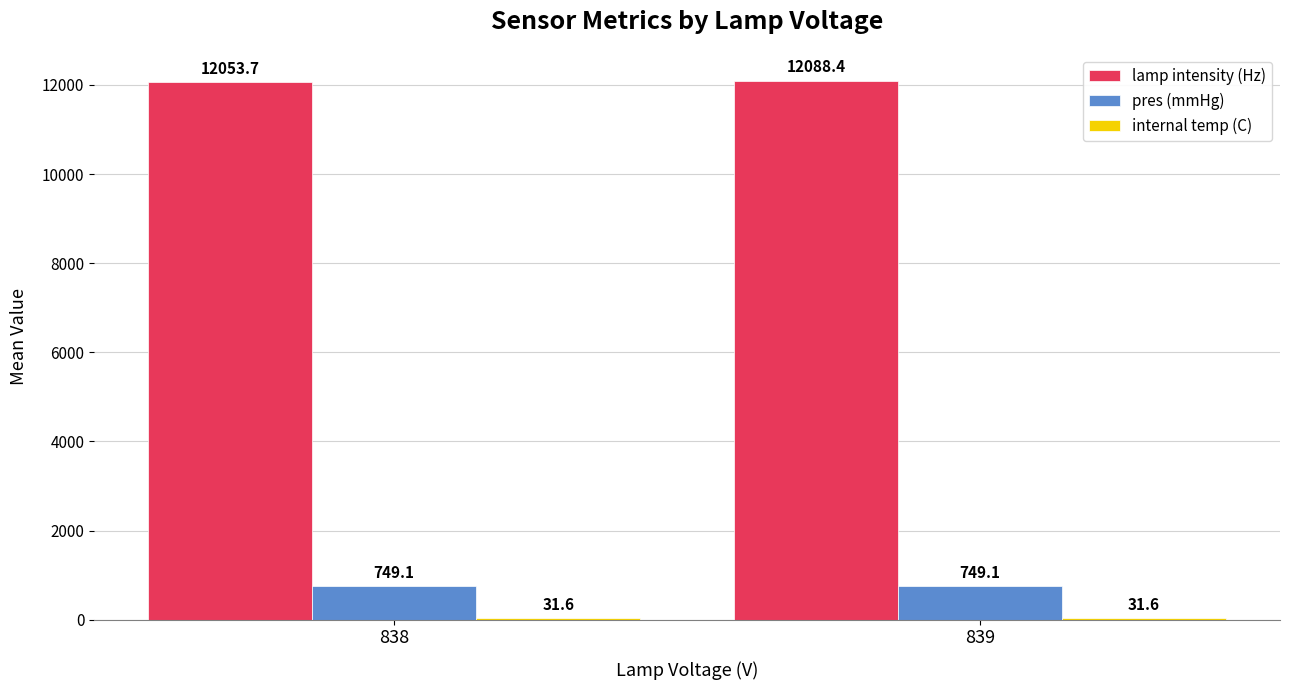

What is the highest value of the lamp intensity (Hz) series?

12088.4